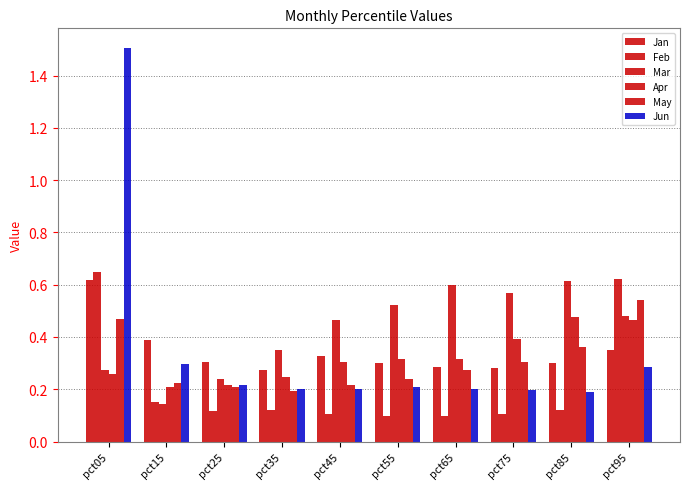

Between pct05 and pct75, which is larger?

pct05